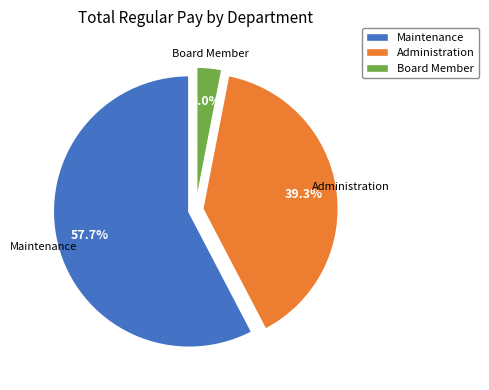

Count the number of slices in the pie.

3